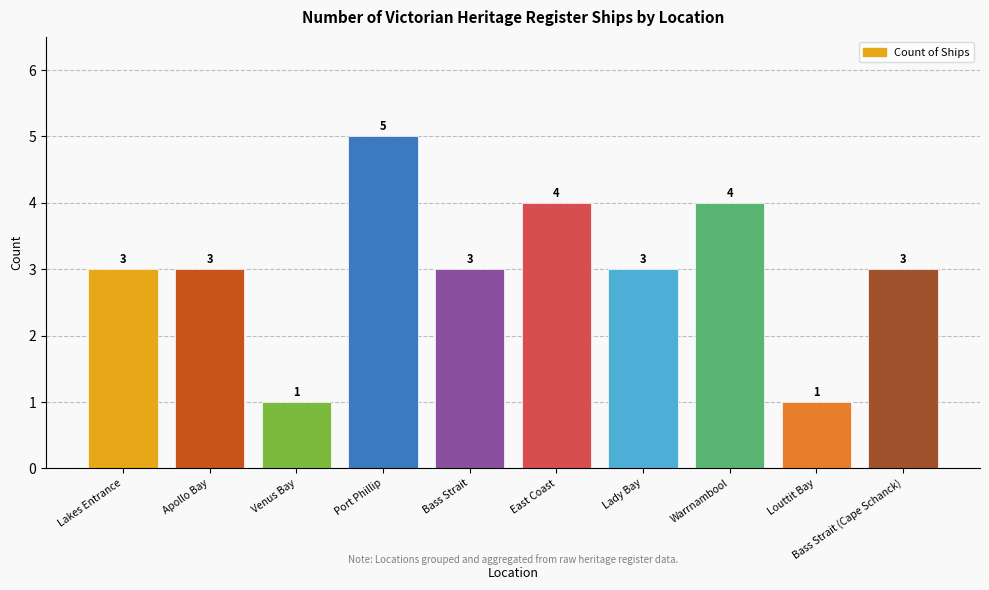

What is the greatest value displayed?

5